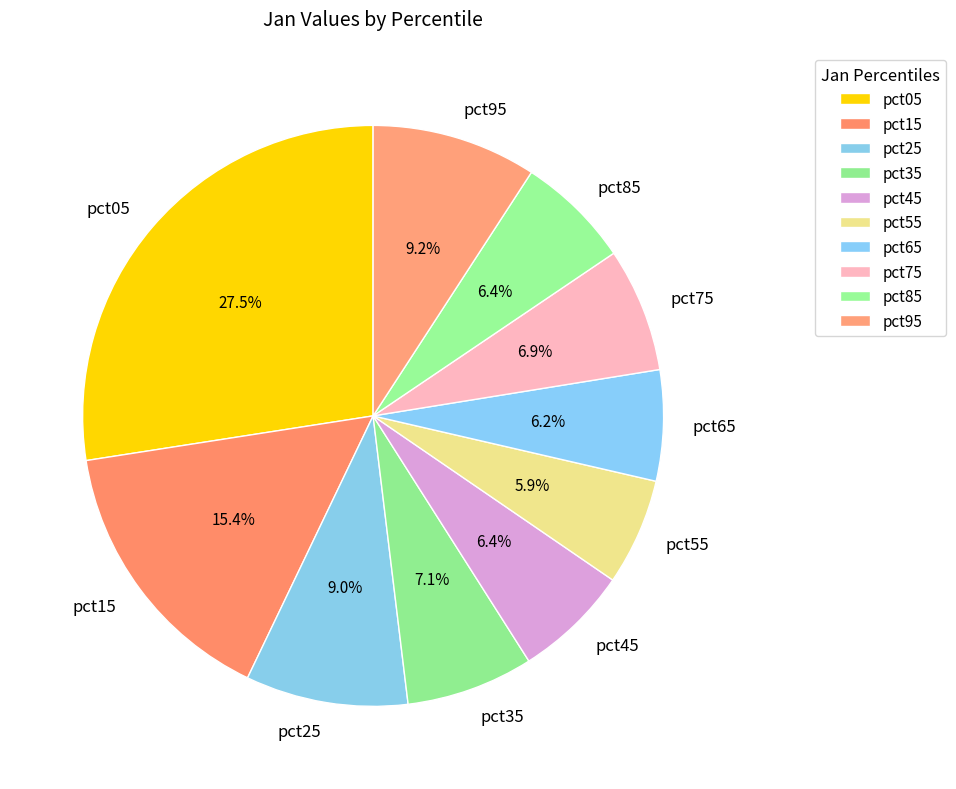

To the nearest percent, what is the combined percentage of pct85 and pct15?

22%